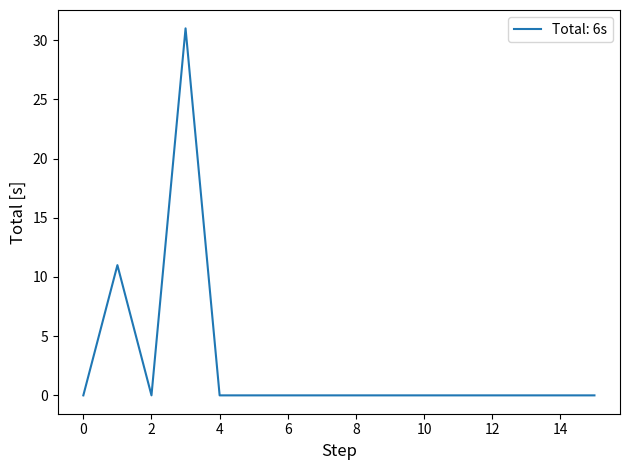

What is the maximum value shown in the chart?

31